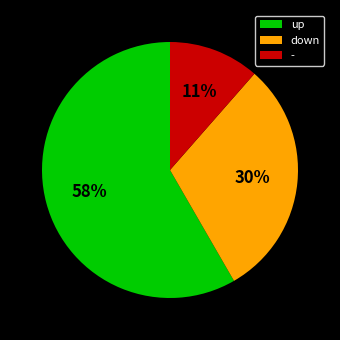

Is it true that up is 73% of the pie?

False